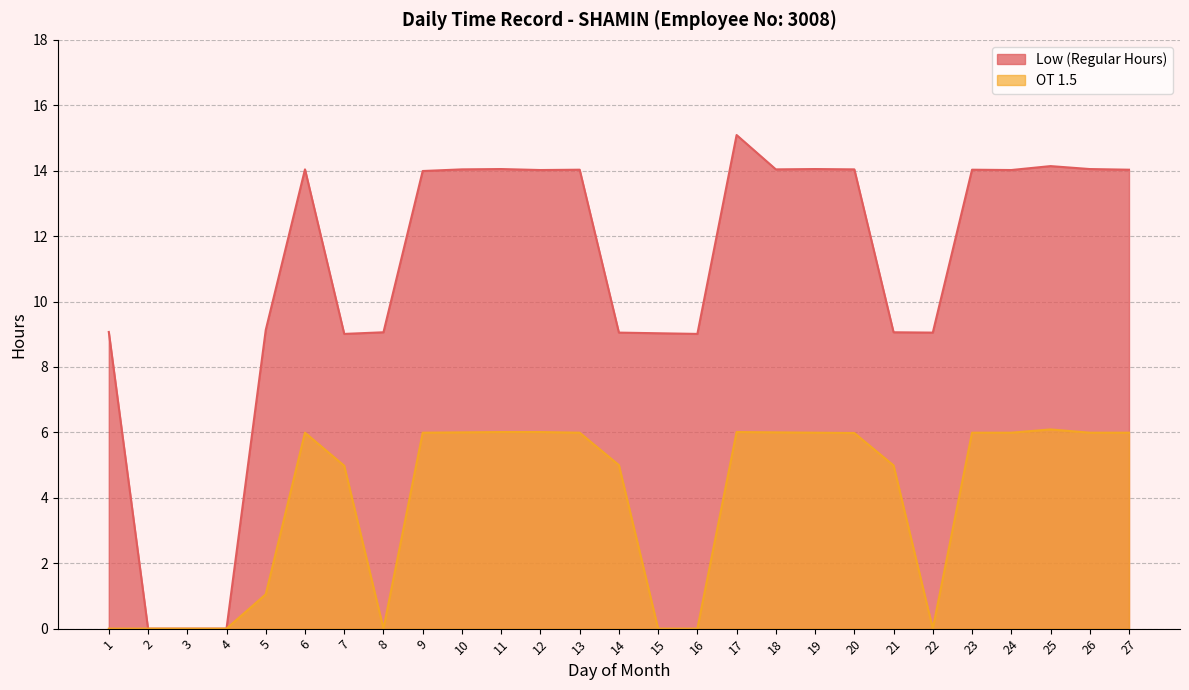

True or false: OT 1.5 and Low (Regular Hours) intersect in this chart.

False